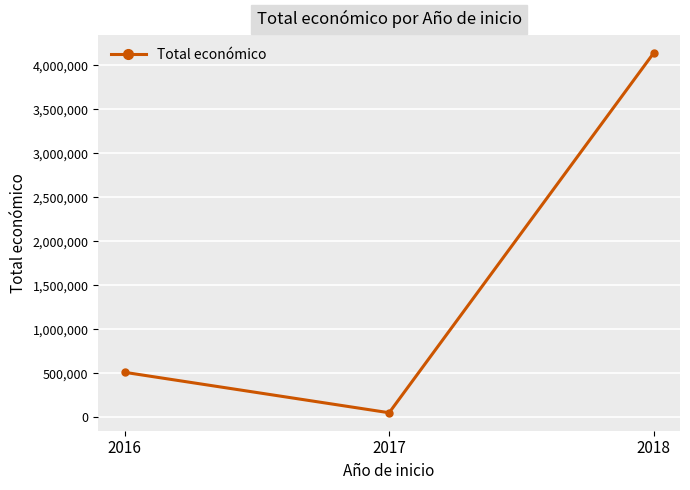

What is the value of the 1st point from the left?

513092